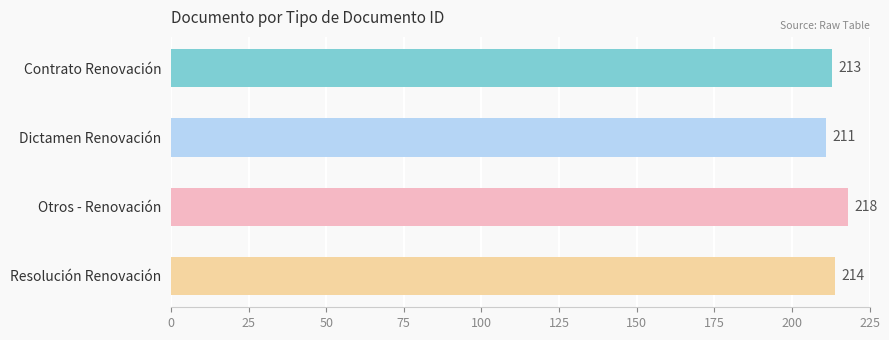

What is the difference between the maximum and minimum values?

7